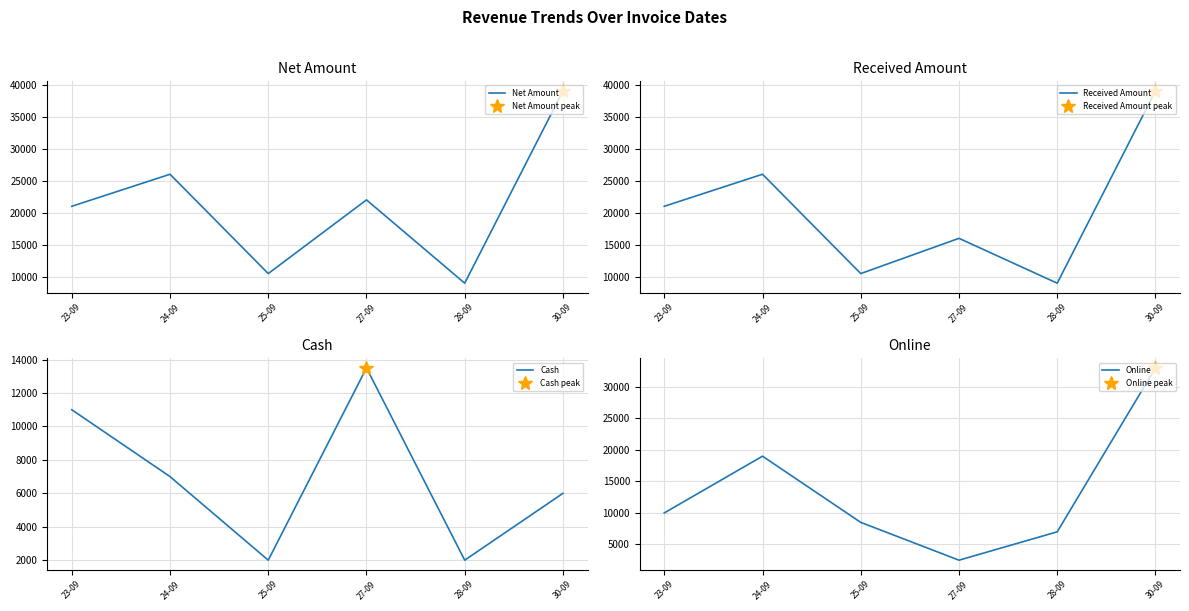

Which series has the largest total across all categories?

Net Amount